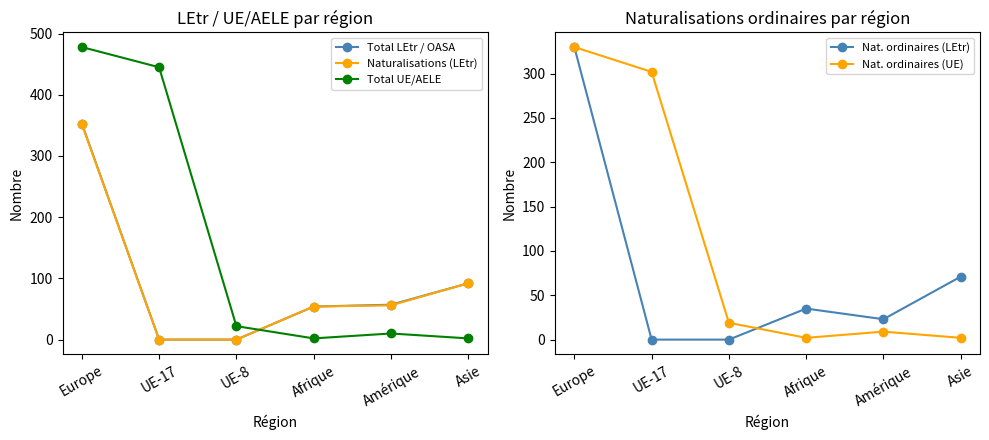

Rank the series by their maximum value, from lowest to highest.

Nat. ordinaires (LEtr), Nat. ordinaires (UE), Naturalisations (LEtr), Total LEtr / OASA, Total UE/AELE